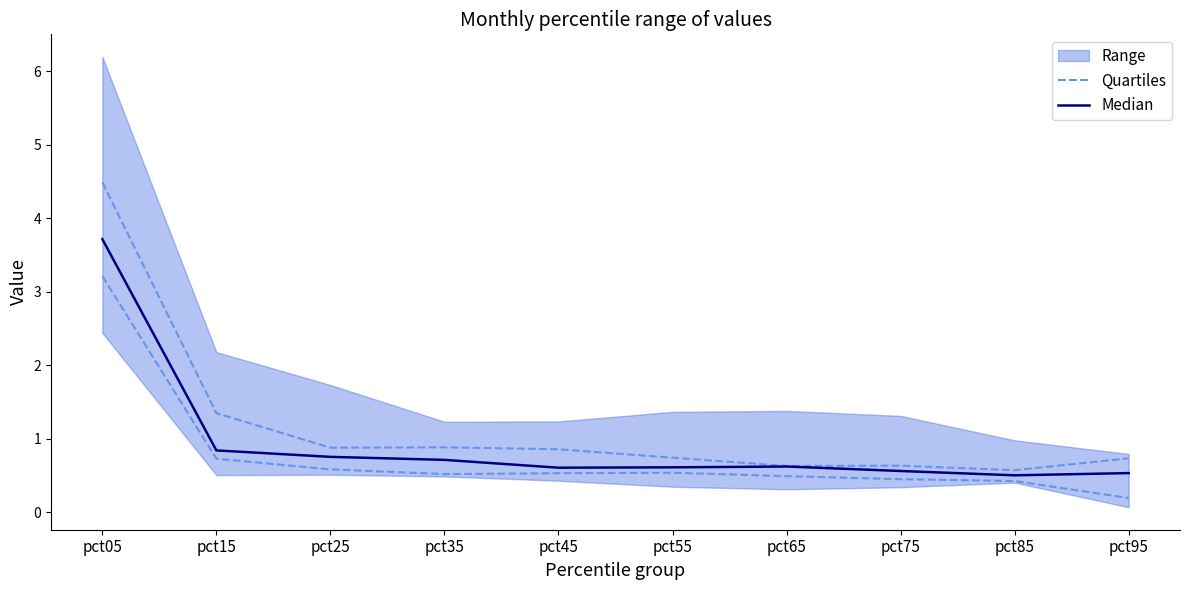

What is the minimum value shown in the chart?

0.2